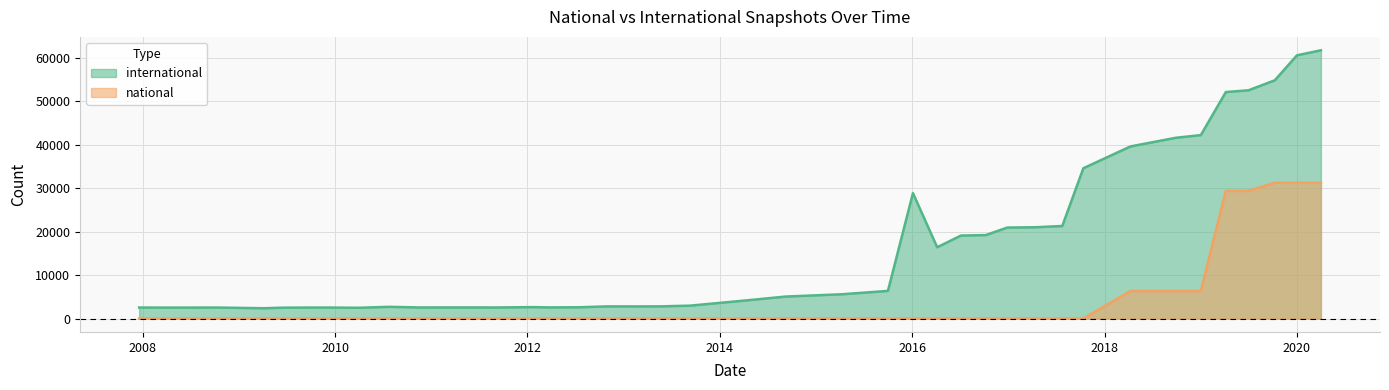

What value does the international series have at 2013-05-21, to the nearest 50?

2800